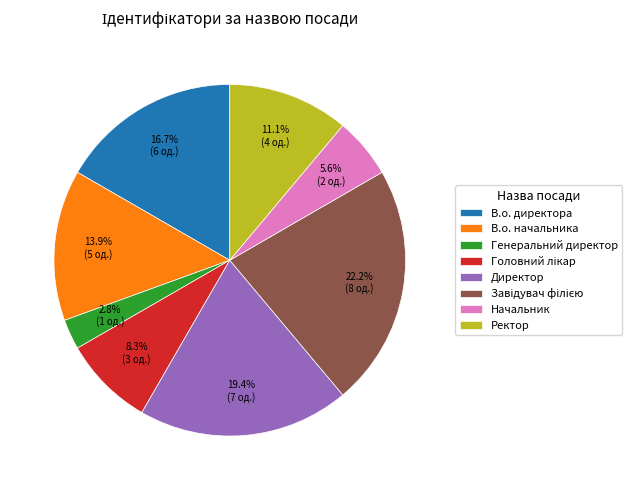

How many segments does this pie chart have?

8